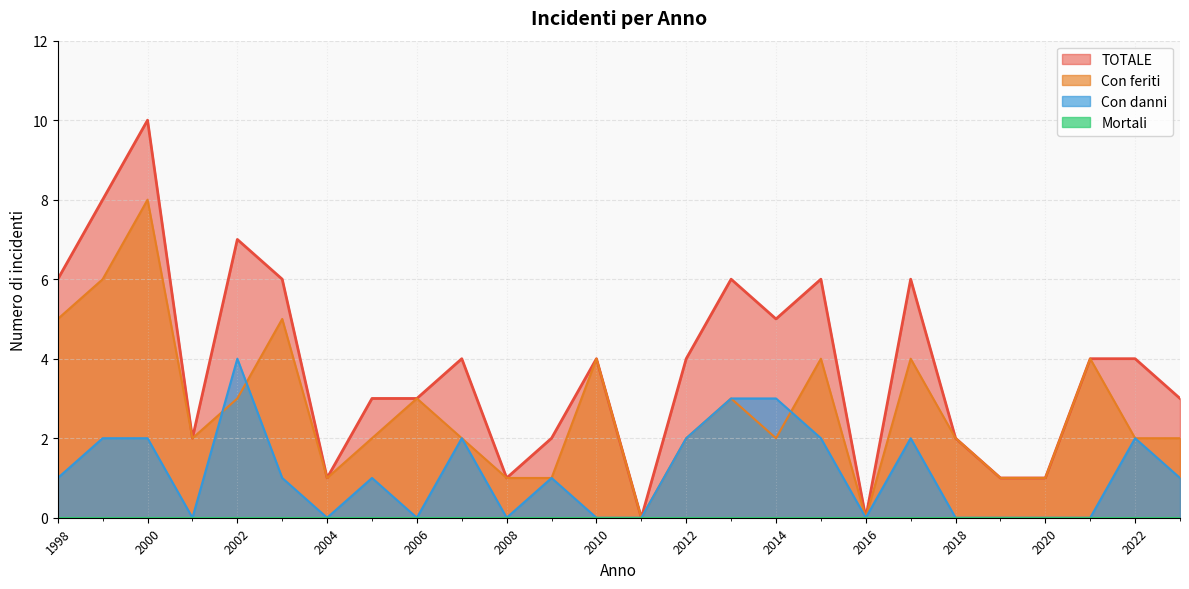

How many values in the TOTALE series are below 4?

12